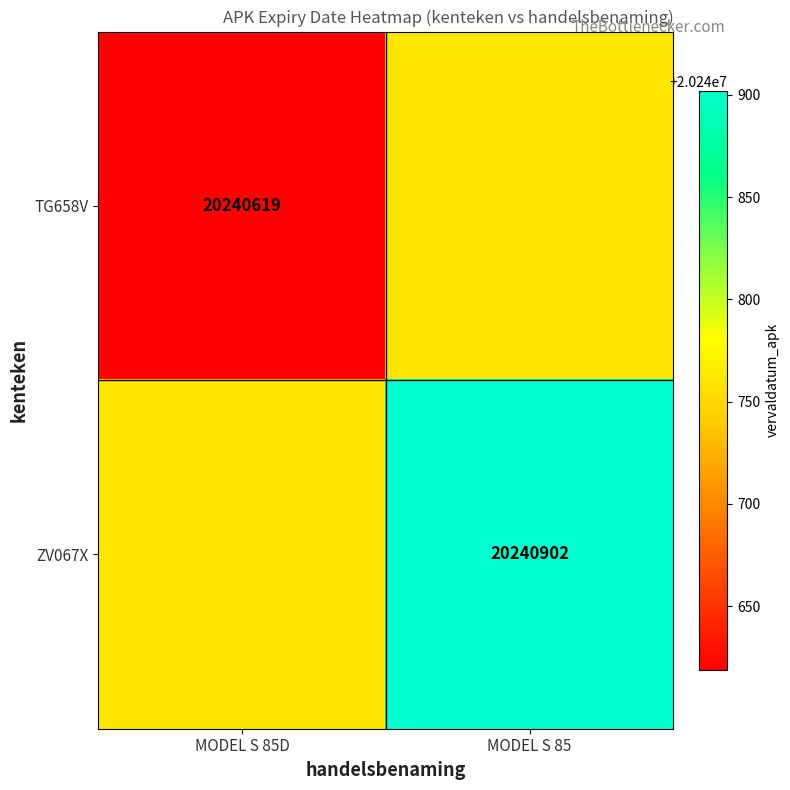

True or false: TG658V has a value of 9761177.1 at MODEL S 85D.

False